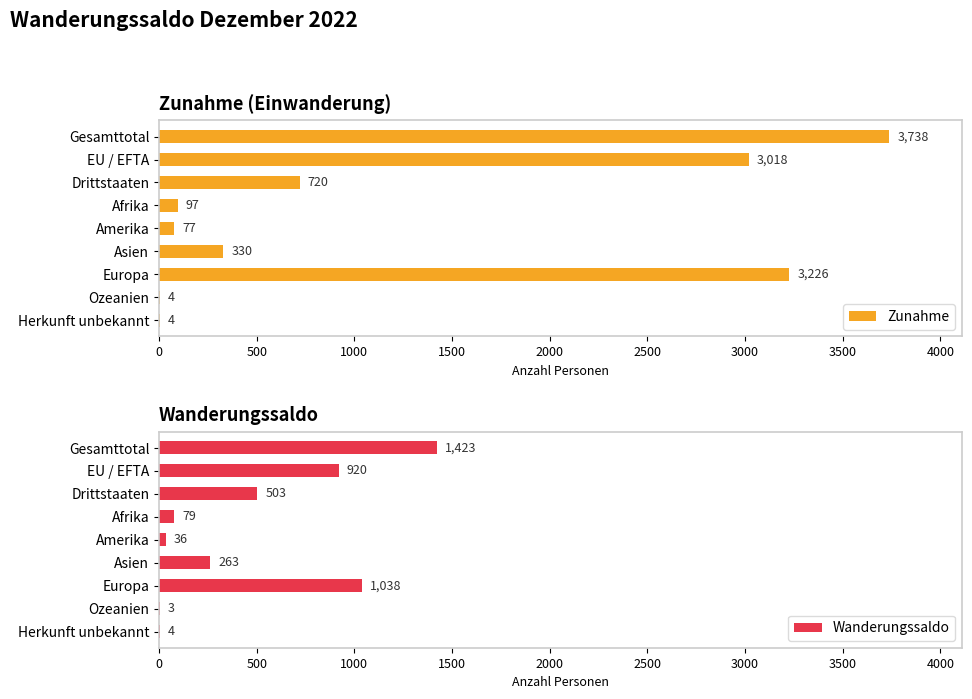

What is the value of the Zunahme bar at the 5th from the left?

77